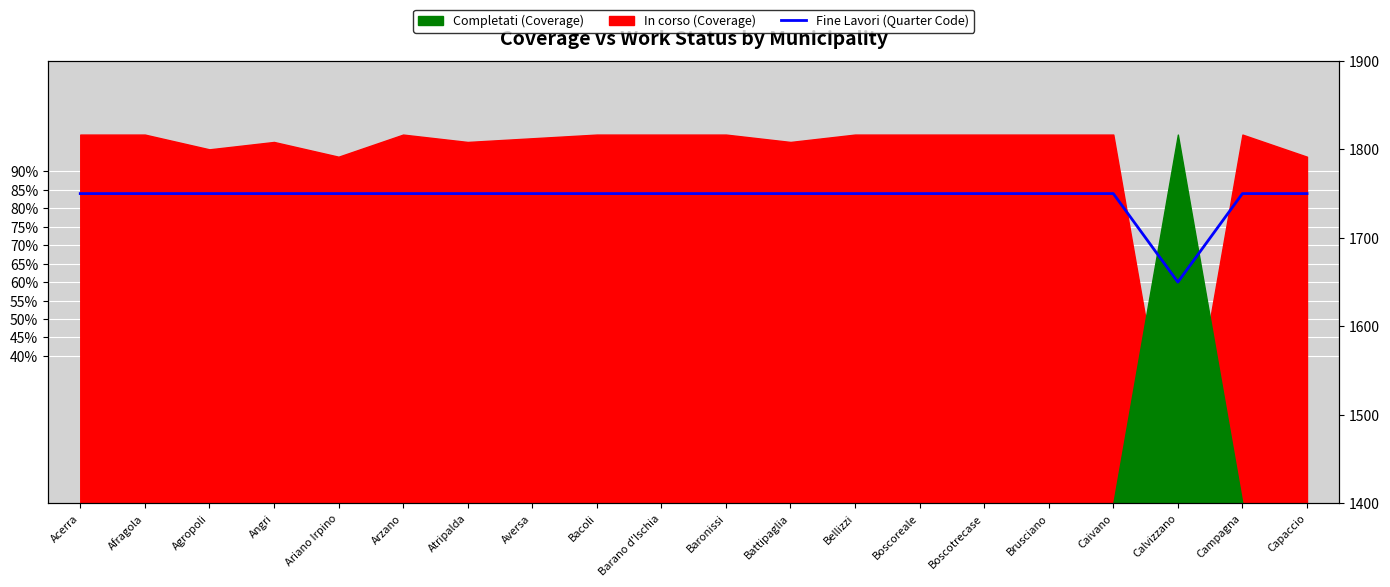

True or false: the data shows 619 at Afragola.

False